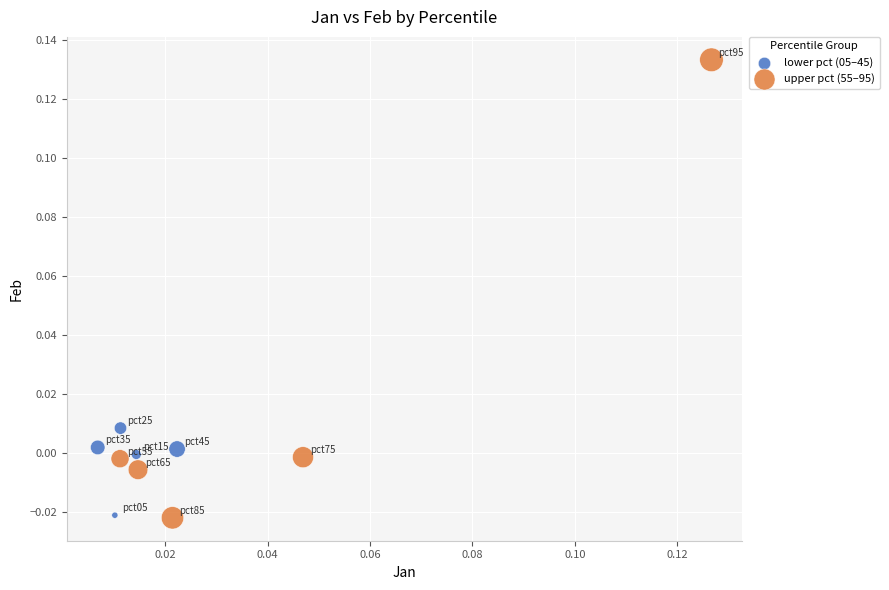

Which series has the largest Y range (max minus min)?

upper pct (55–95)